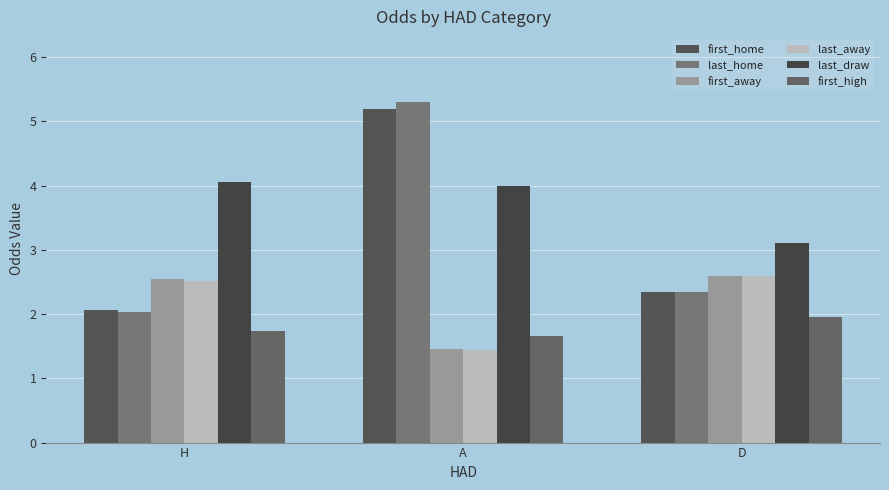

How many groups of bars are there?

3